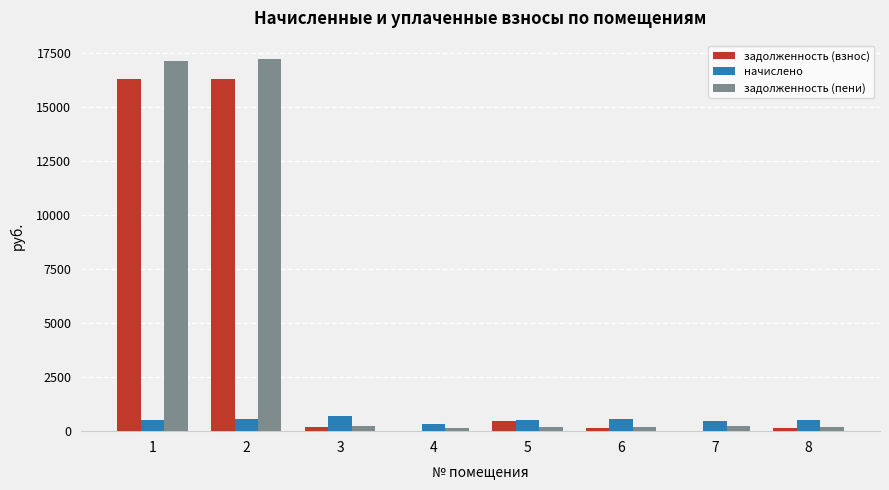

Is the value of задолженность (взнос) at 8 greater than the value of начислено at 4?

No